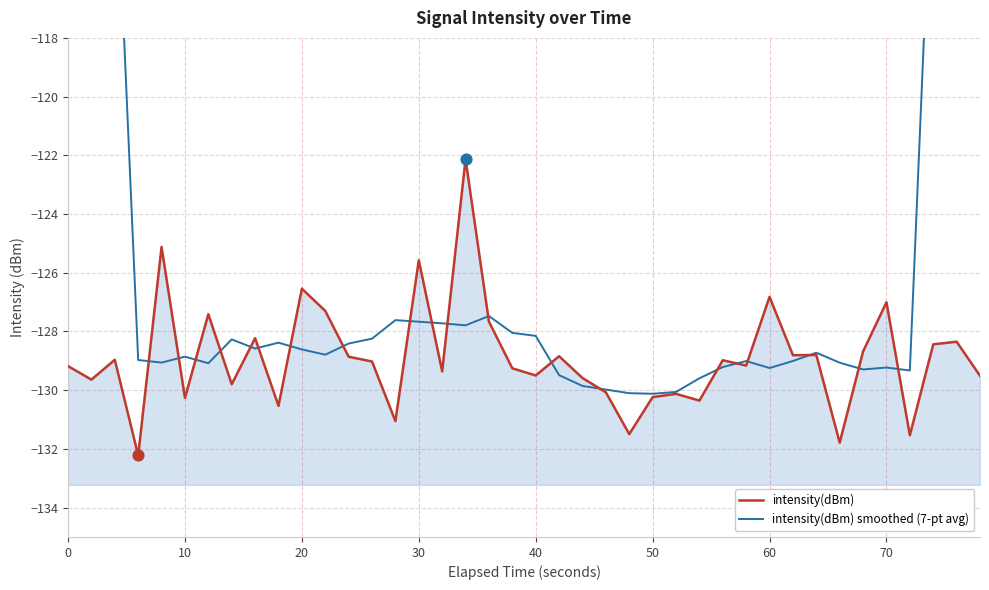

Which series reaches the minimum Y coordinate?

intensity(dBm)